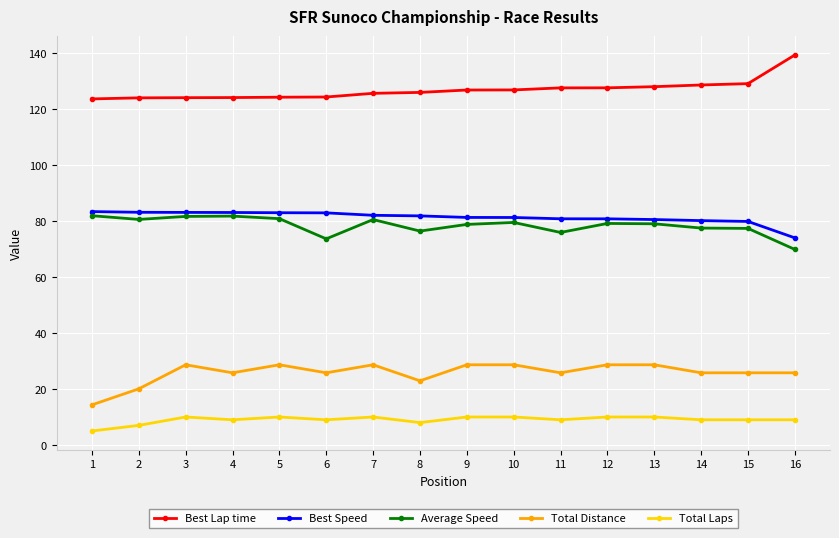

The Total Laps series shows 3.6 at 6. True or false?

False